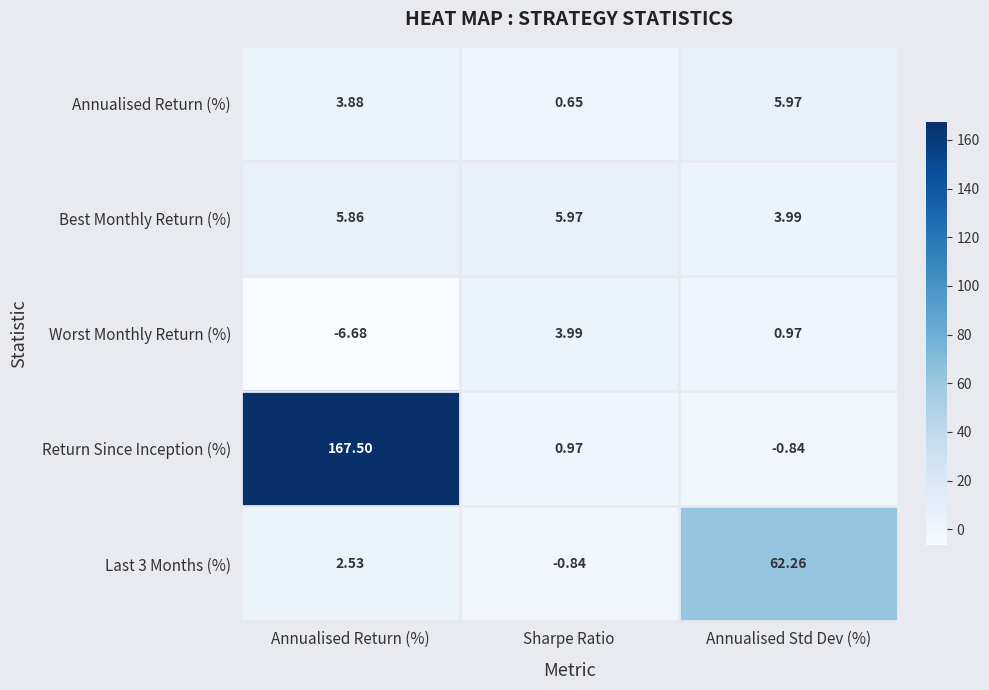

Which category has the lowest value across all series?

Annualised Return (%)